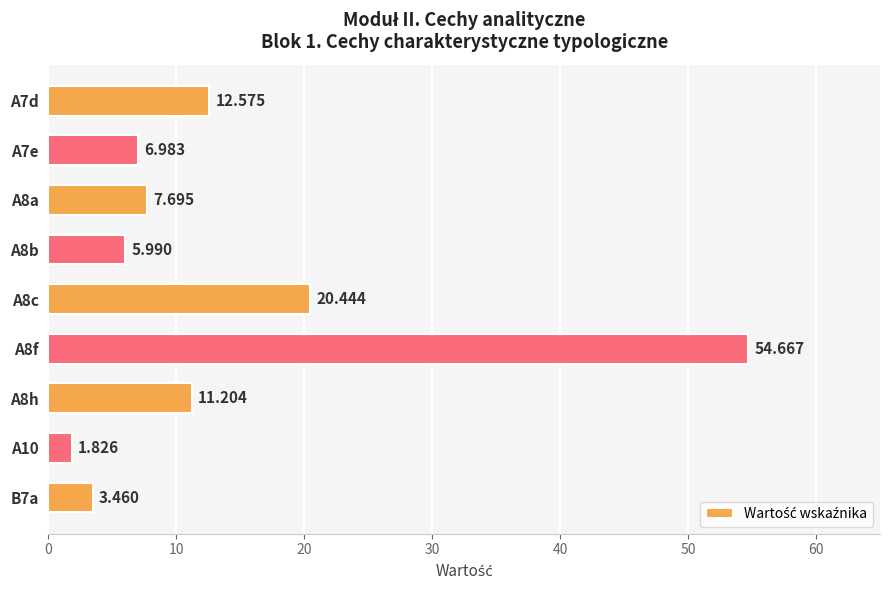

How many bars are there in total?

9